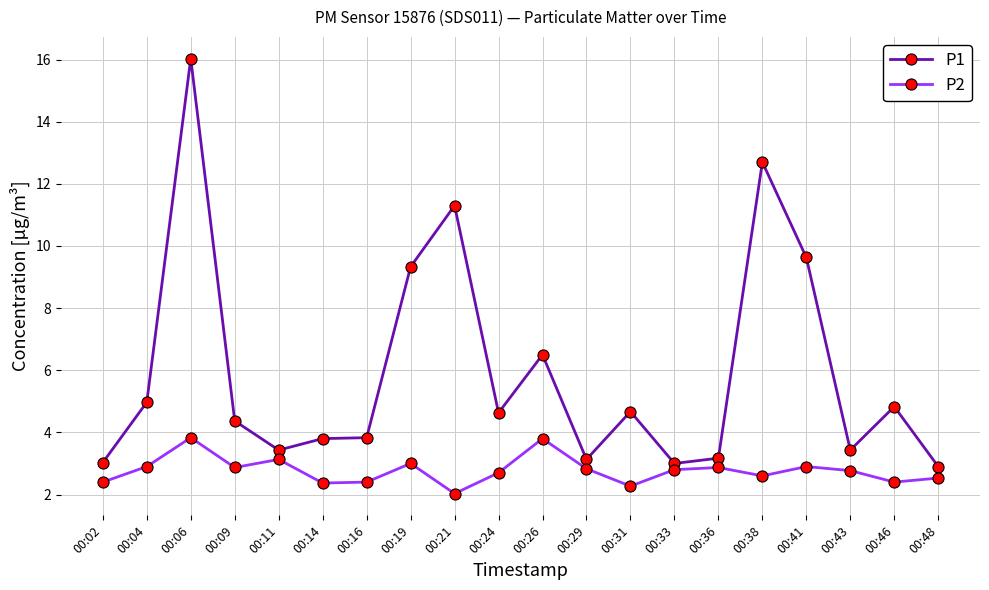

What is the difference between the highest and lowest values at 00:48?

0.4